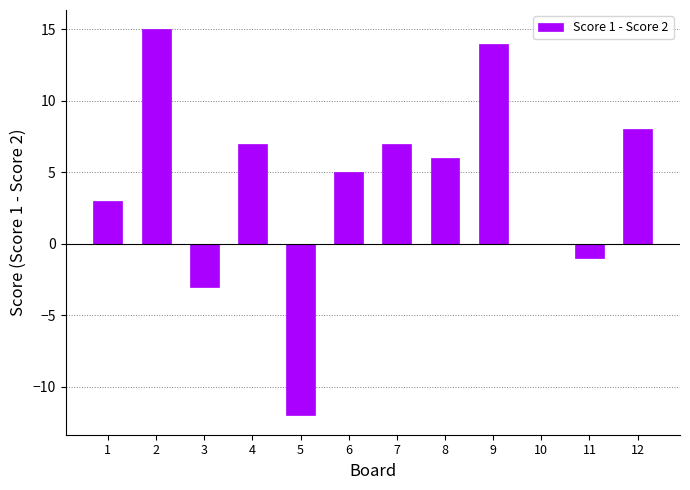

Which category has the highest value across all series?

2